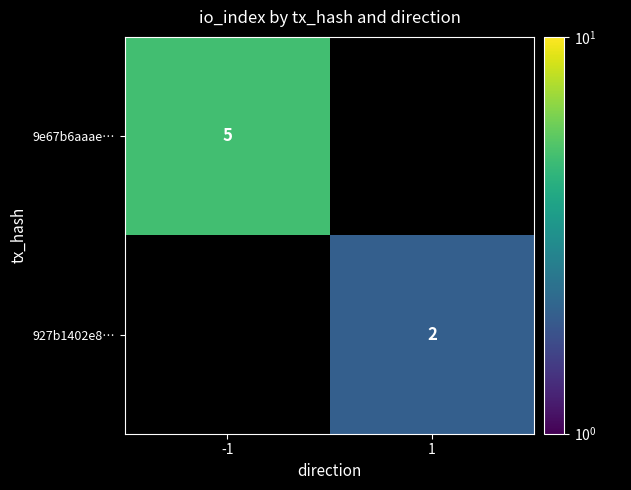

Is the value of 927b1402e8… at 1 greater than the value of 9e67b6aaae… at -1?

No